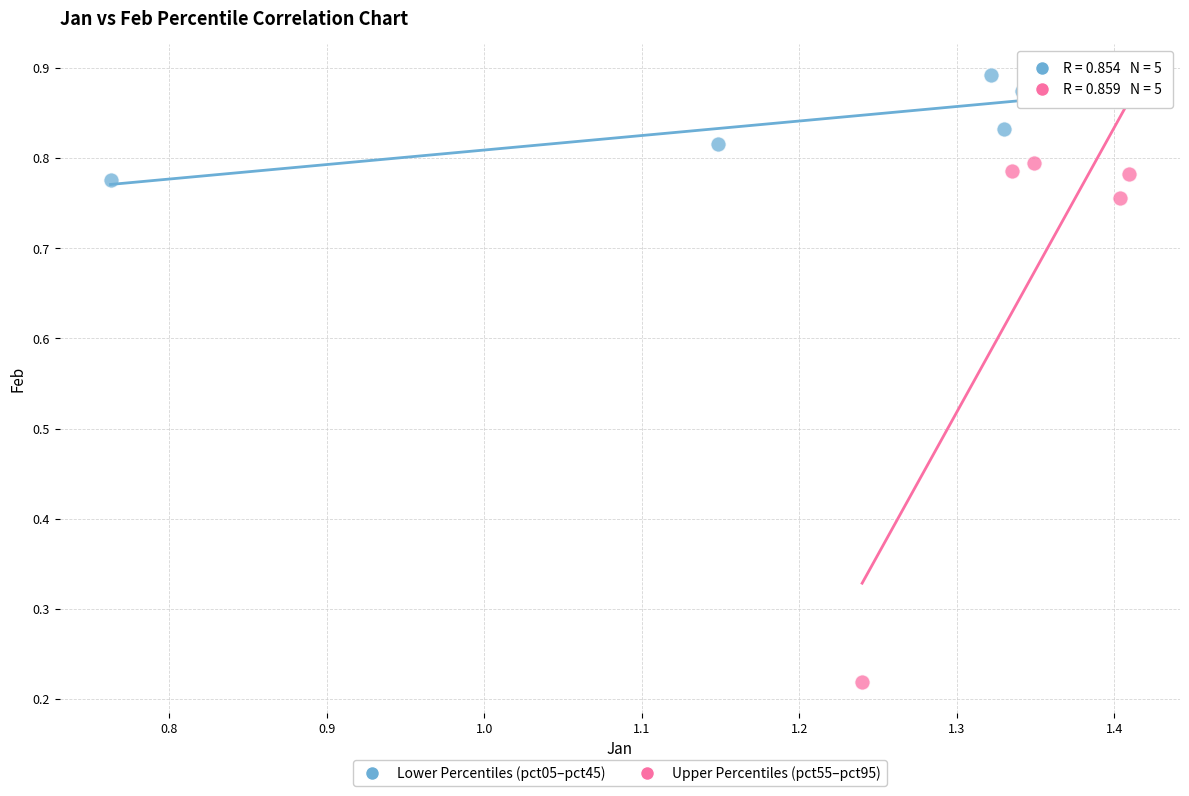

Which series contains the highest Y value?

Lower Percentiles (pct05–pct45)